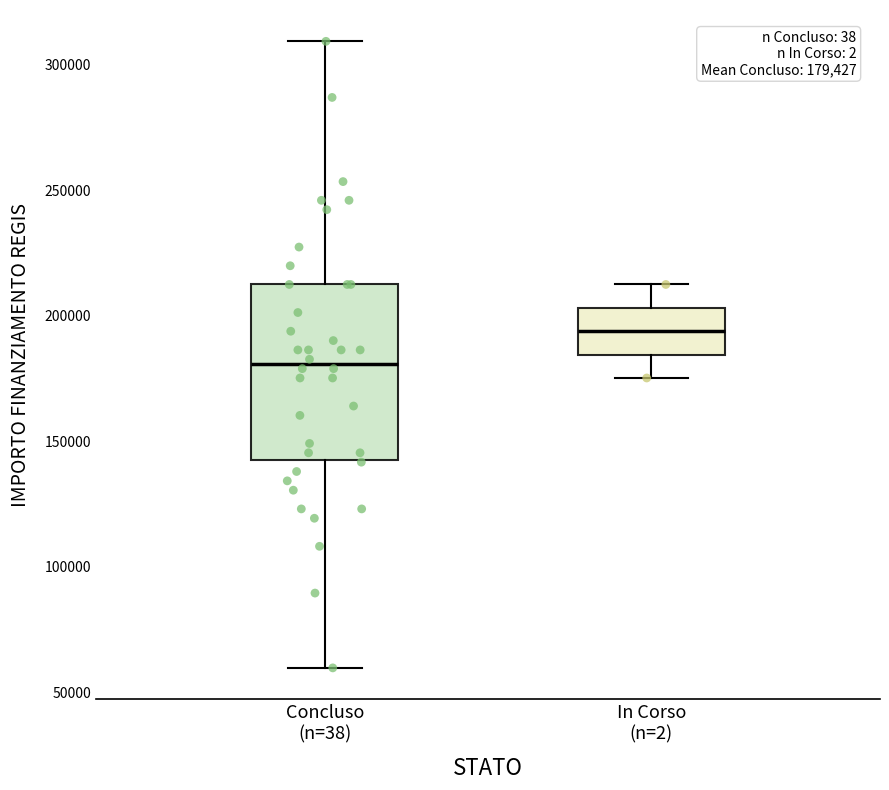

Which box's median line is the lowest?

Concluso (n=38)